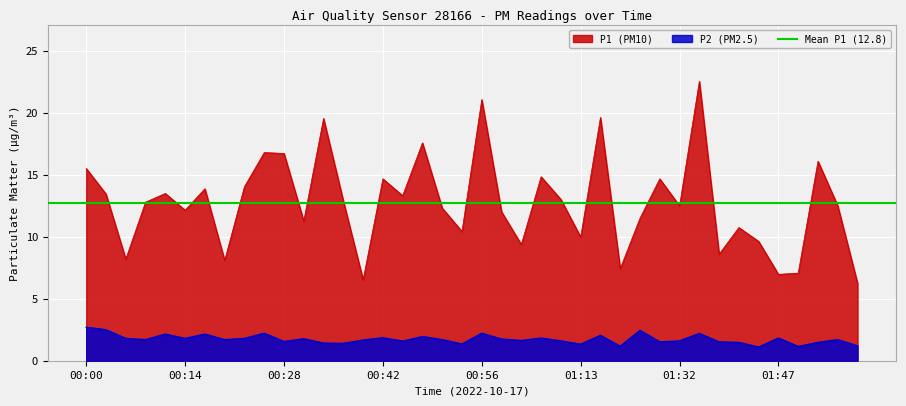

What value does the P1 series have at 01:50?

7.1